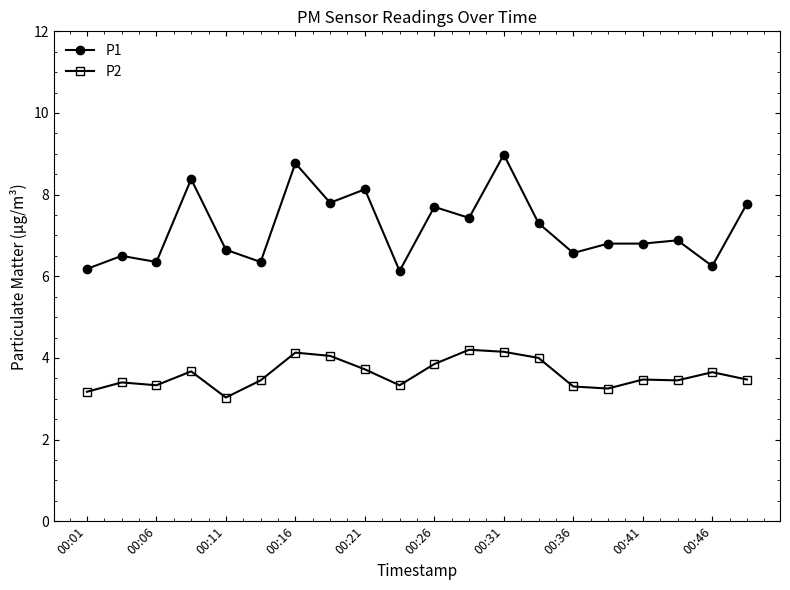

Which series has the widest spread of values?

P1